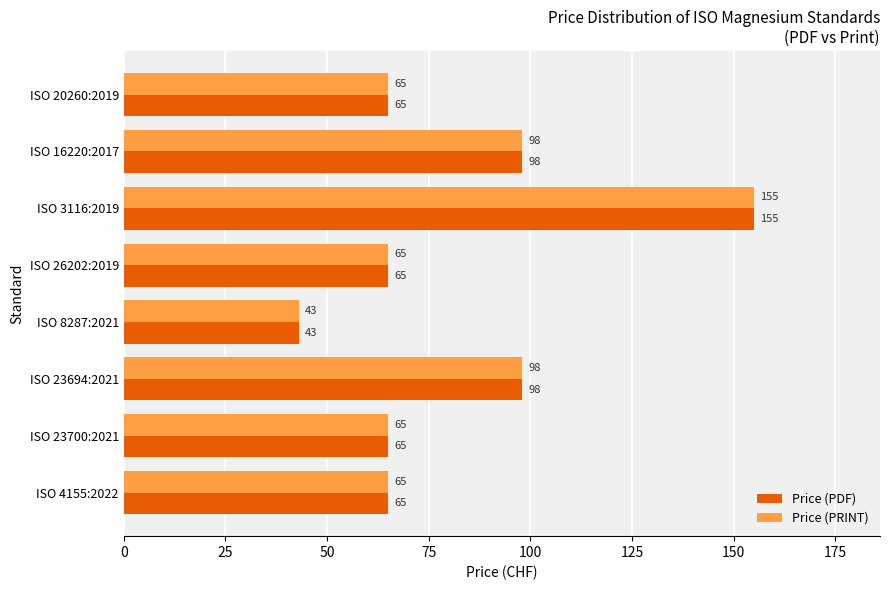

What is the difference between the maximum and minimum values in the Price (PDF) series?

112